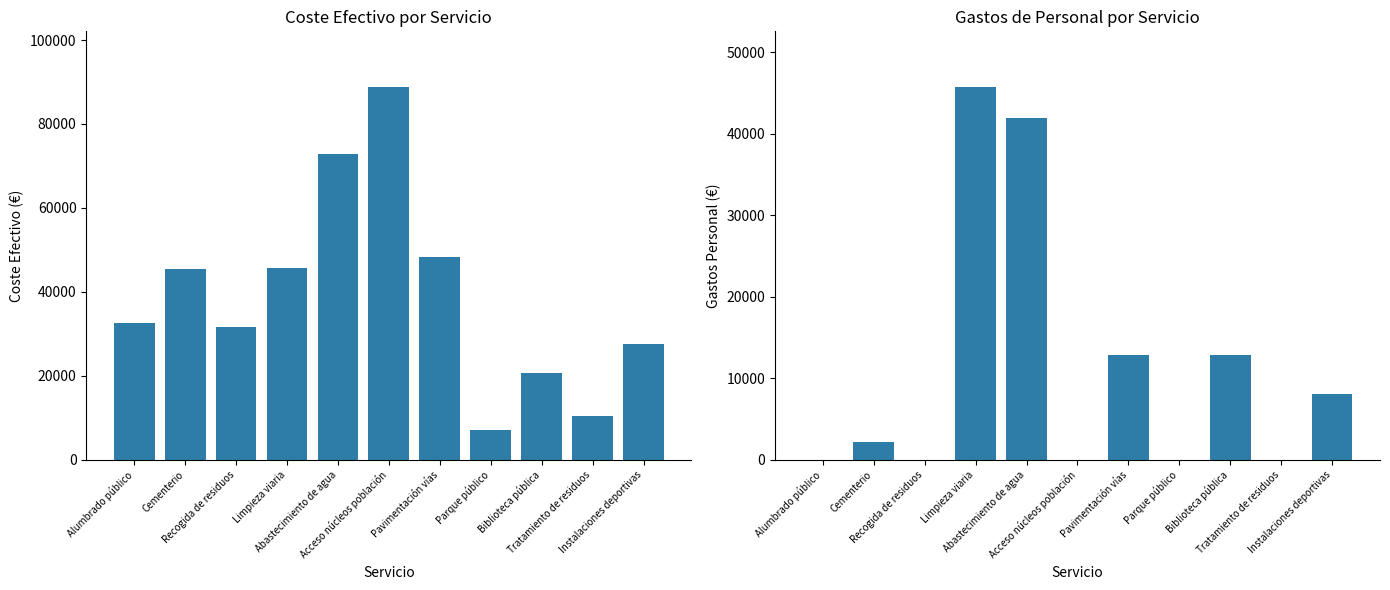

At which category does the chart reach its peak across all series?

Acceso núcleos población